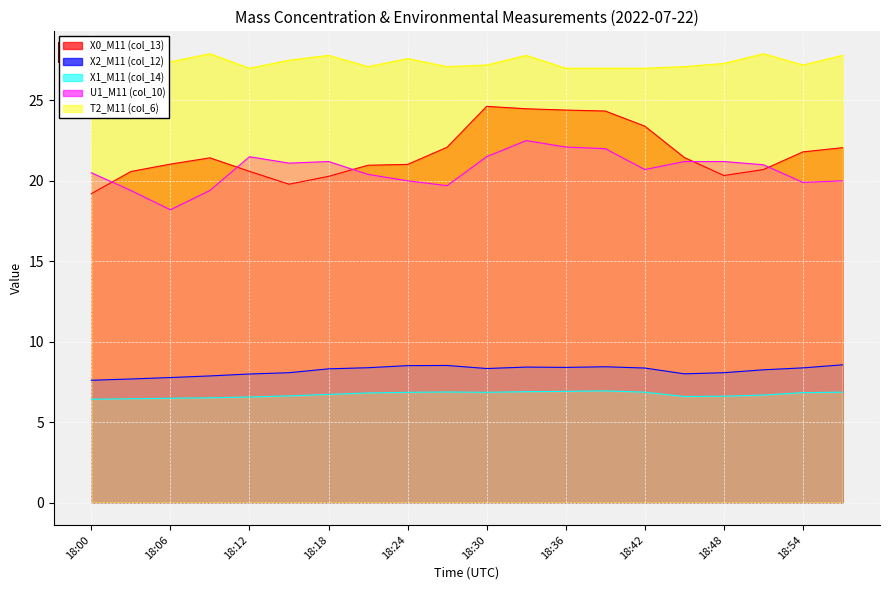

Does the chart display data point markers on the line(s)?

No